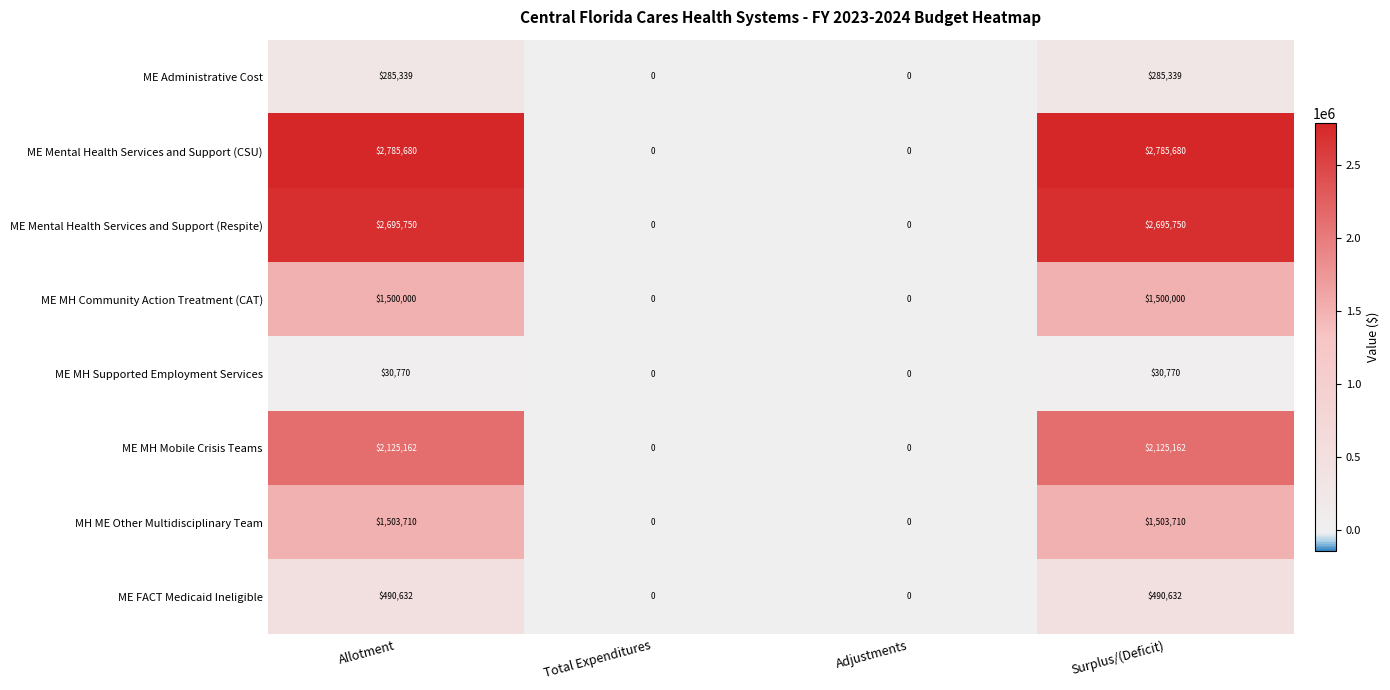

What is the sum of all ME MH Mobile Crisis Teams values?

4250324